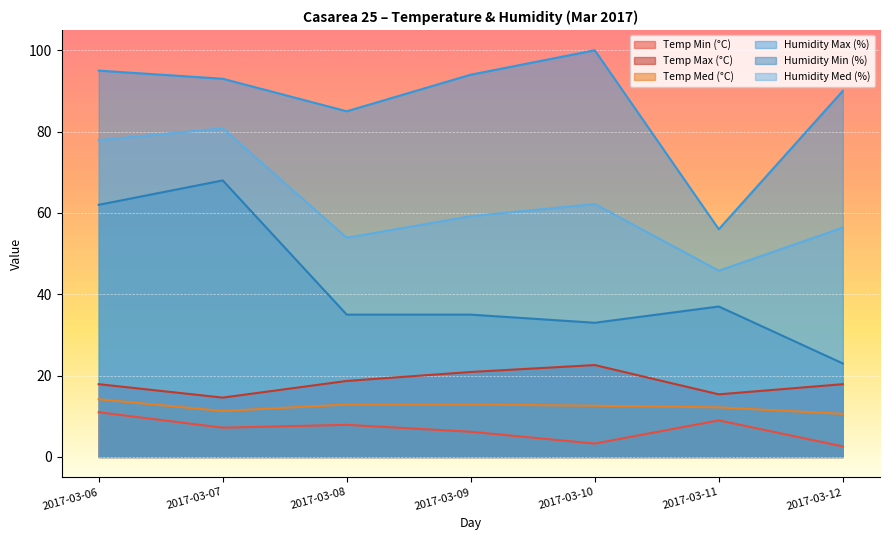

Between 2017-03-07 and 2017-03-09, which series saw the biggest shift?

Humidity Min (%)